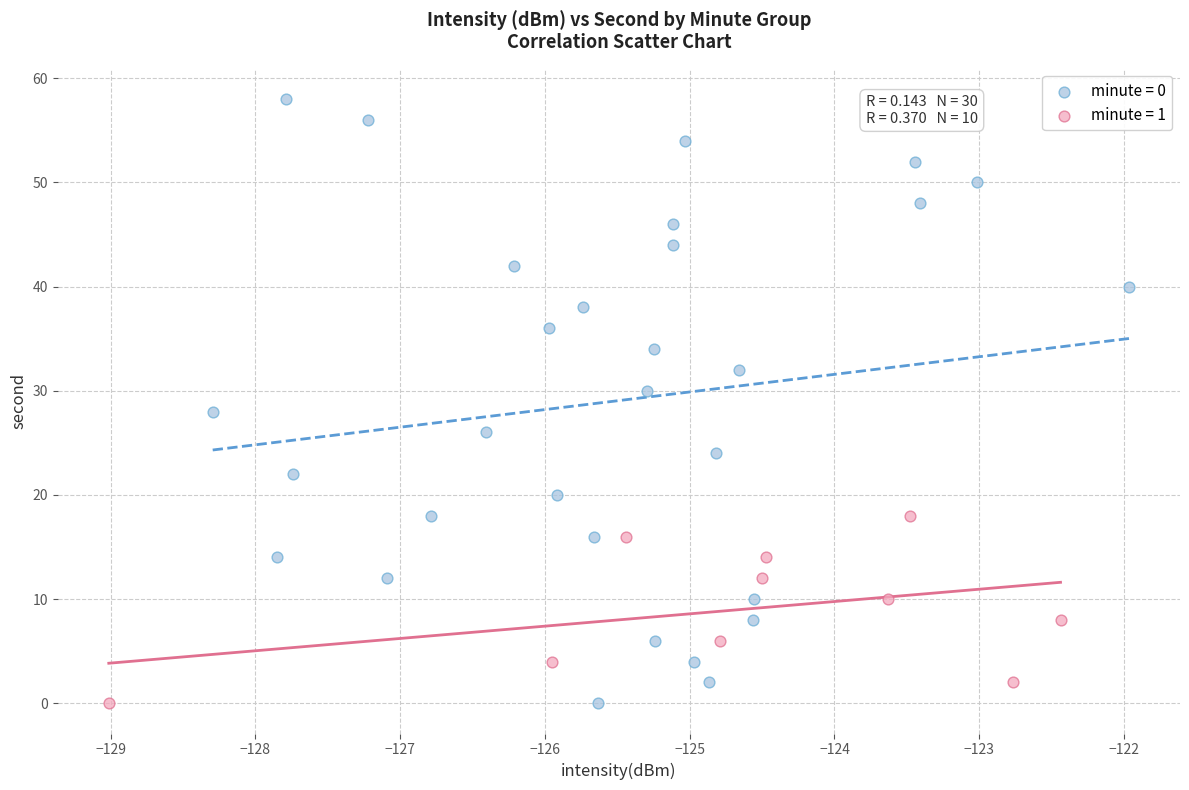

Which series reaches the maximum Y coordinate?

minute = 0